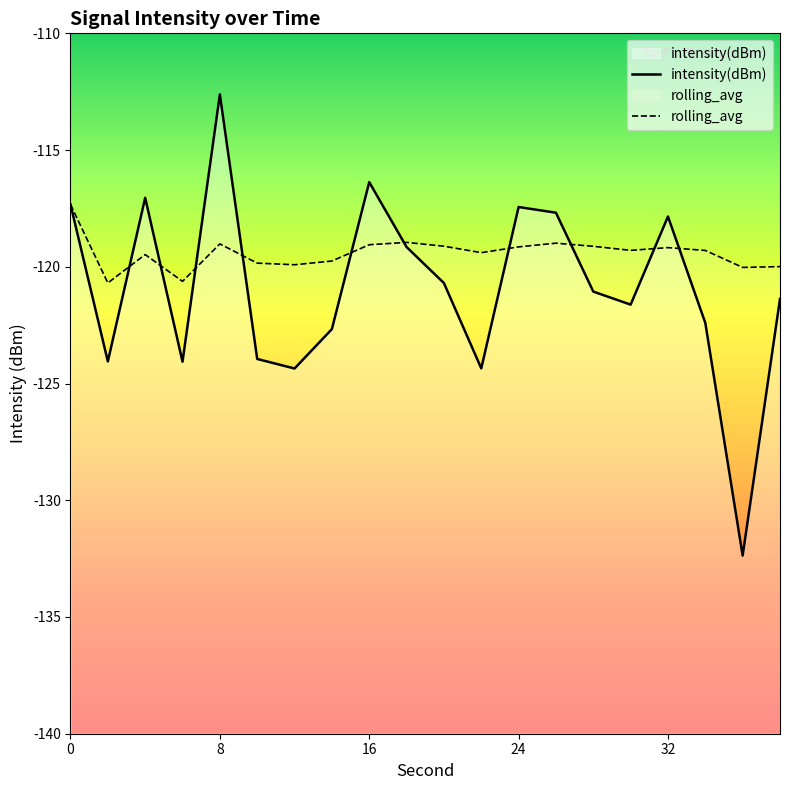

List the labels in order of intensity(dBm) value, smallest first.

36, 12, 22, 6, 2, 10, 14, 34, 30, 38, 28, 20, 18, 32, 26, 24, 0, 4, 16, 8